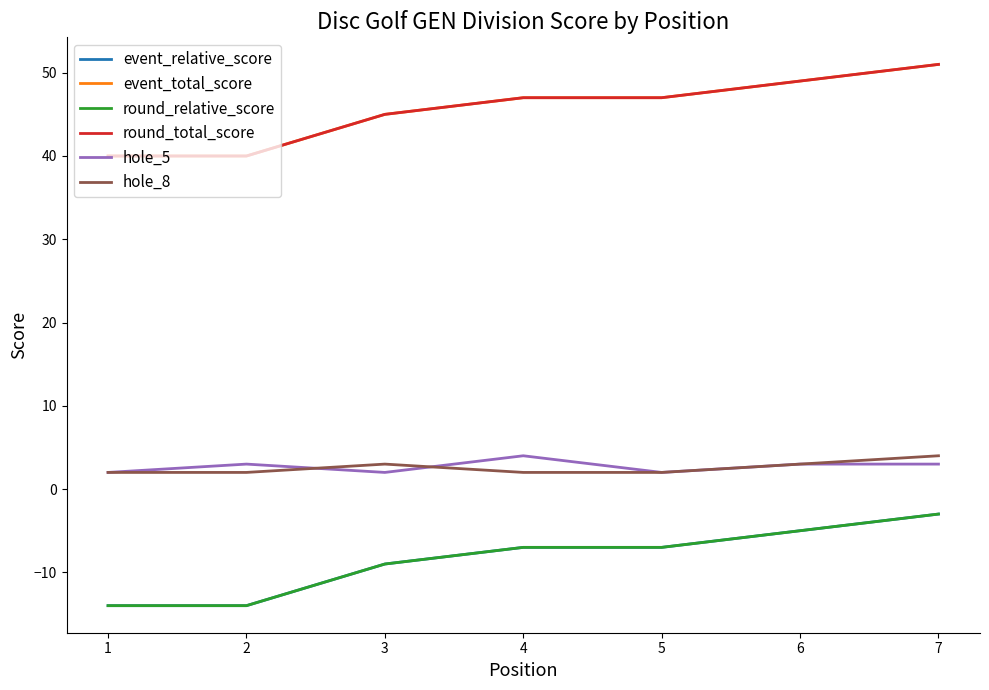

Is this an area chart (filled region under the line)?

No